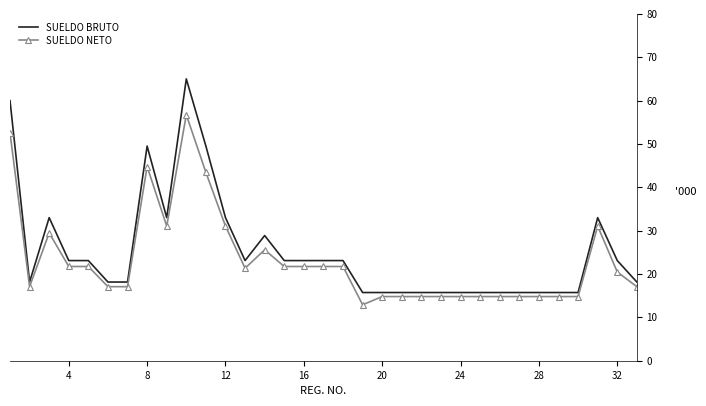

Which series has the widest spread of values?

SUELDO BRUTO